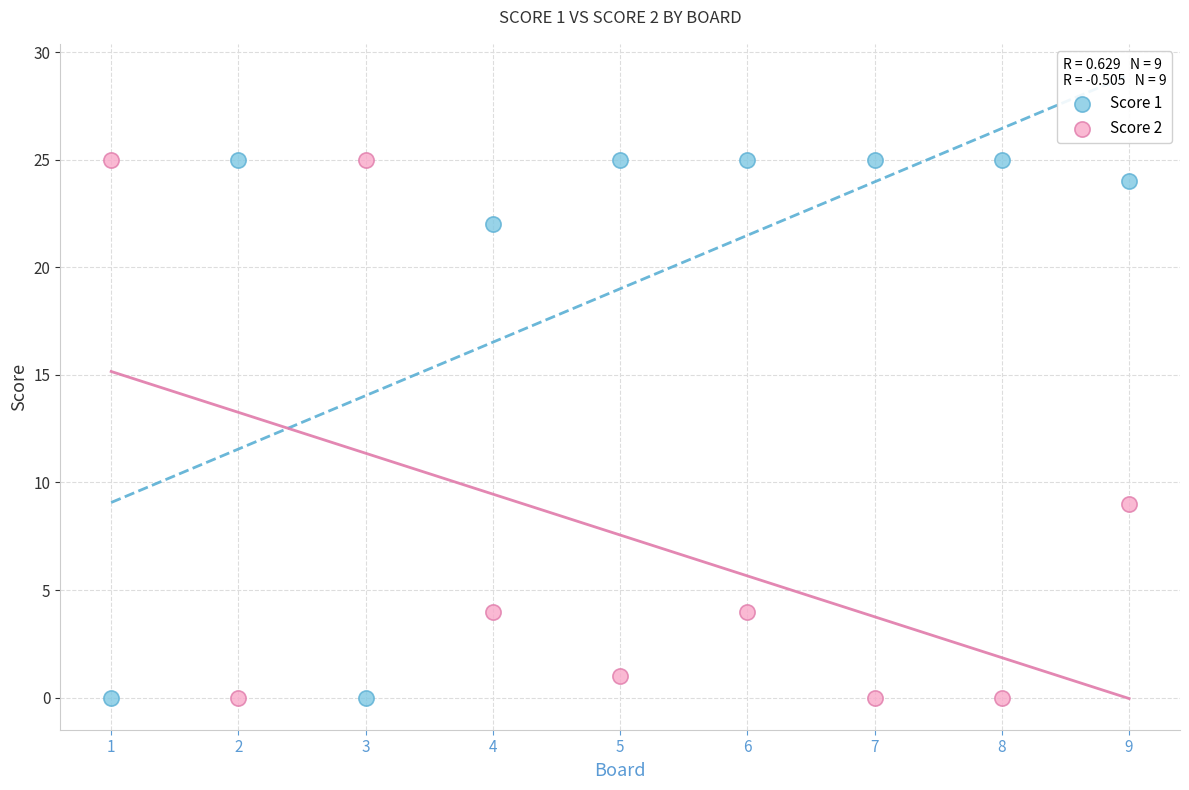

Across all data points, what is the range of X values (max minus min)?

8